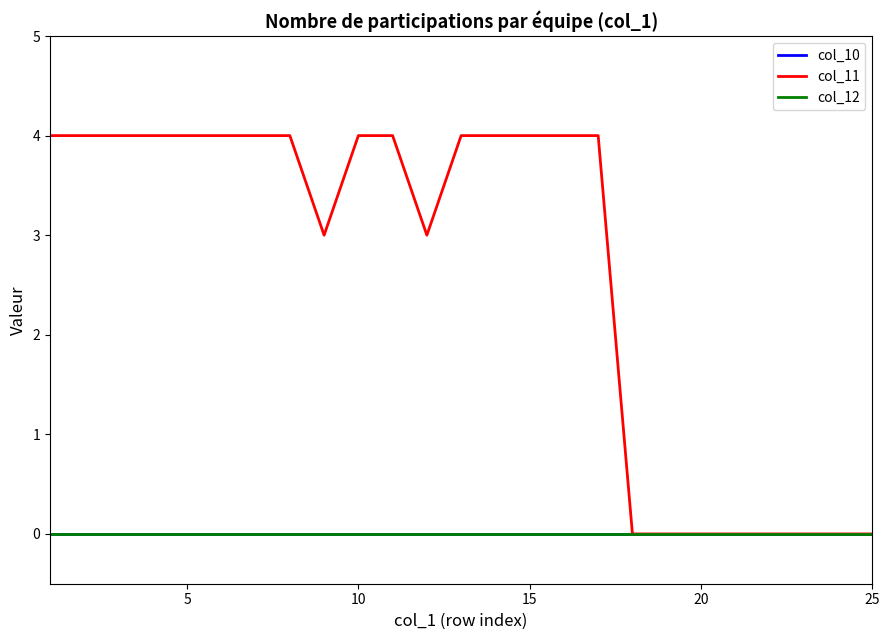

True or false: col_11 has more than 0 interior local peaks.

False